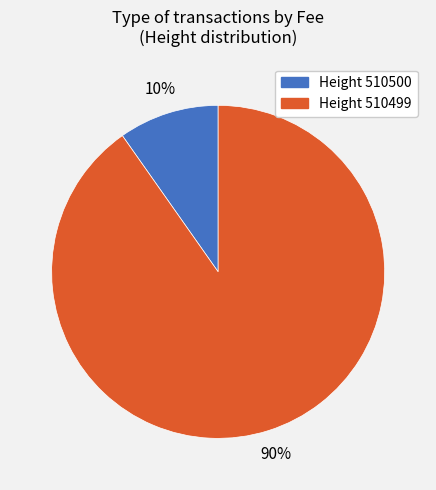

To the nearest percent, what is the difference between the largest and smallest slice percentages?

80%